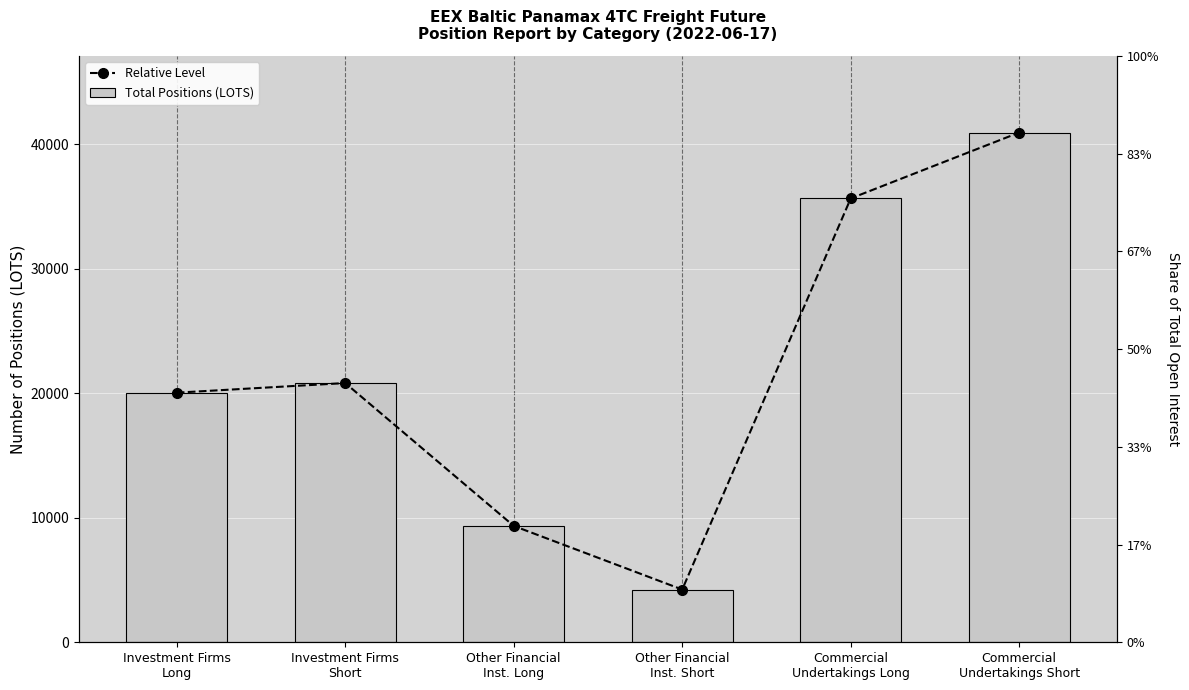

What is the label of the 5th bar from the left?

Commercial
Undertakings Long